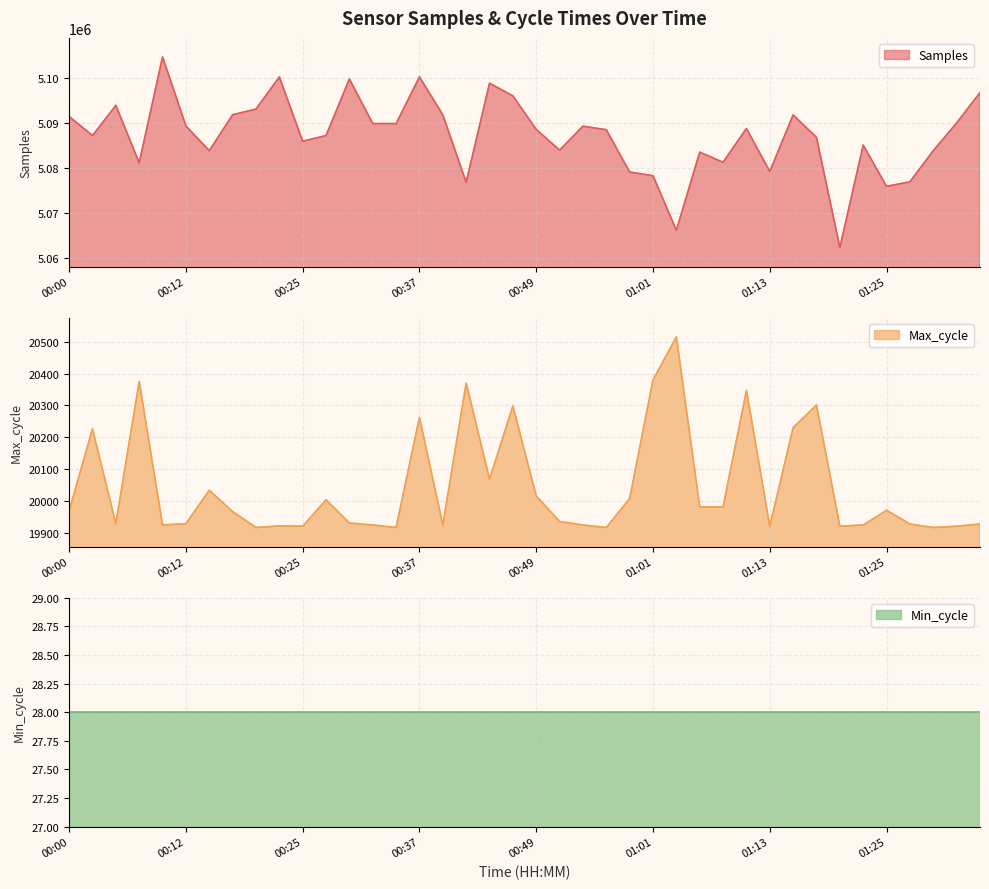

The Max_cycle series shows 35423 at 00:27. True or false?

False